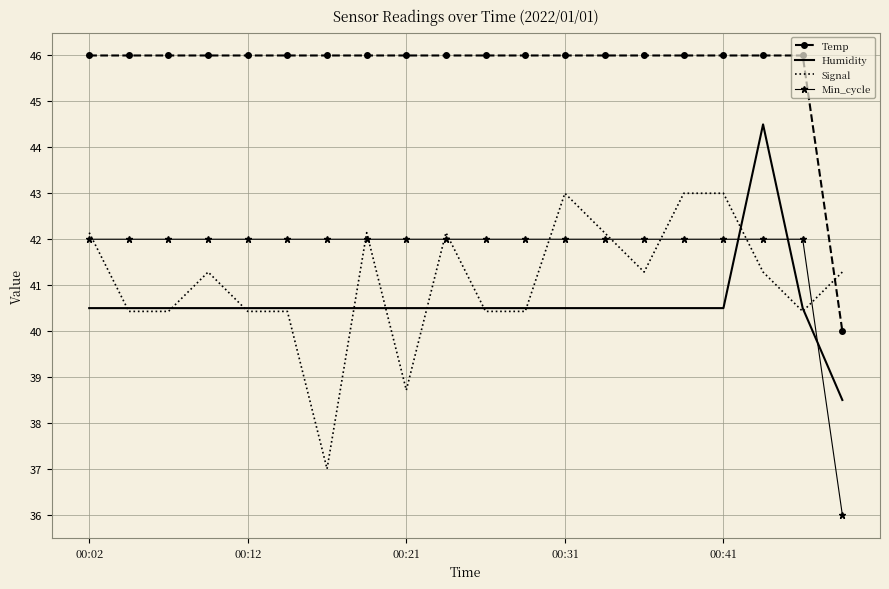

True or false: Humidity and Temp intersect in this chart.

False